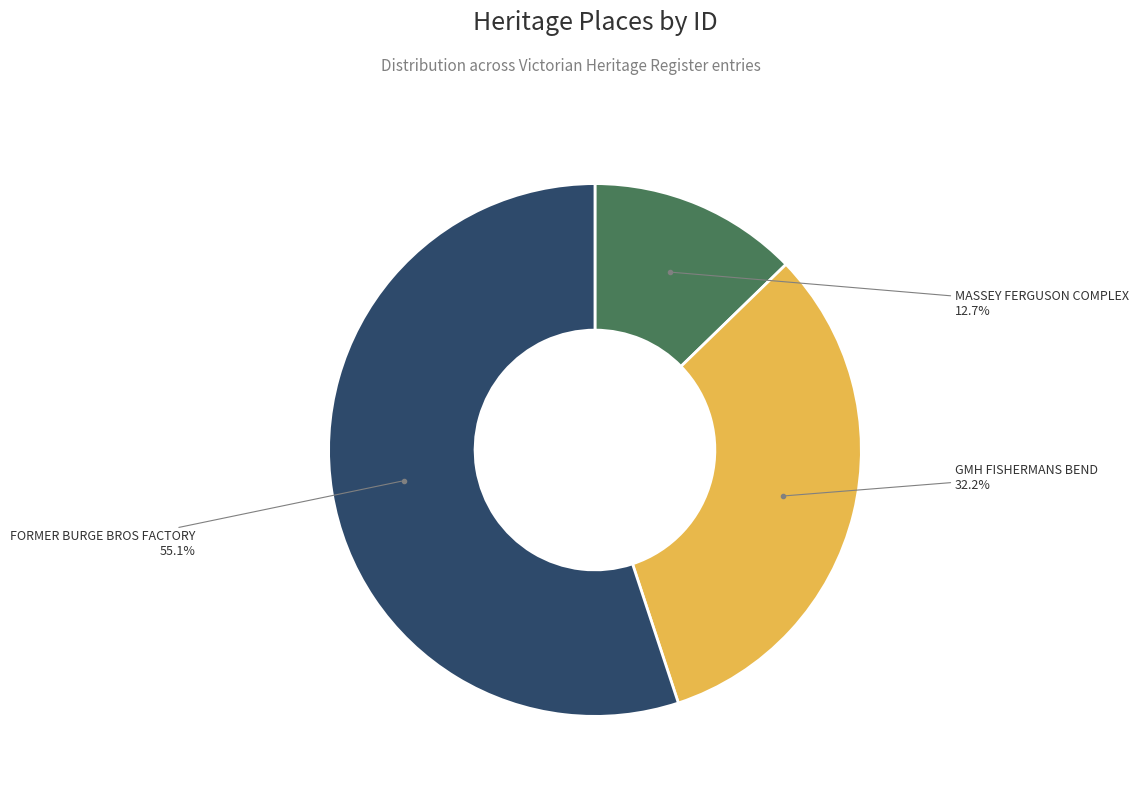

Is there any slice that represents more than half of the pie?

Yes